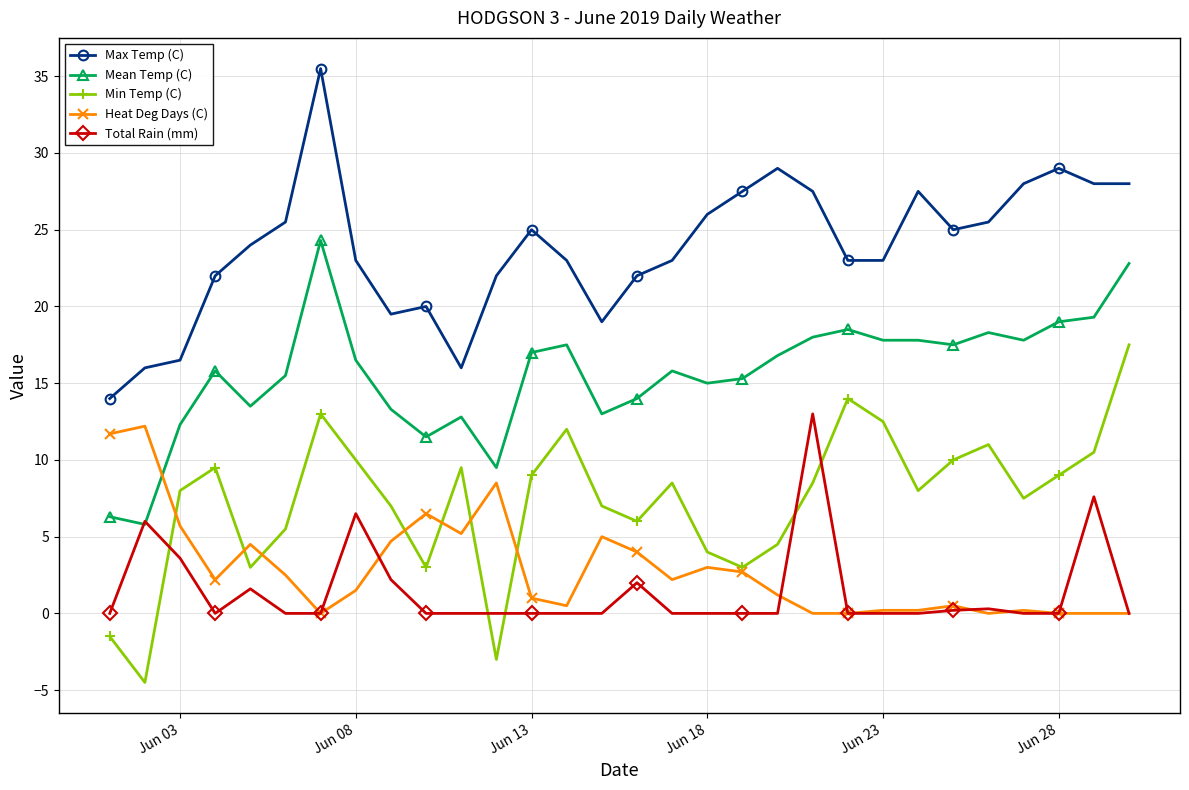

True or false: Mean Temp (C) has more than 1 interior local peaks.

True